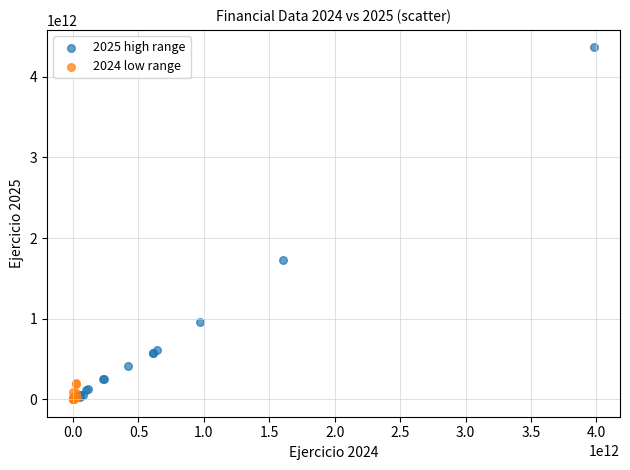

Which series contains the highest Y value?

2025 high range